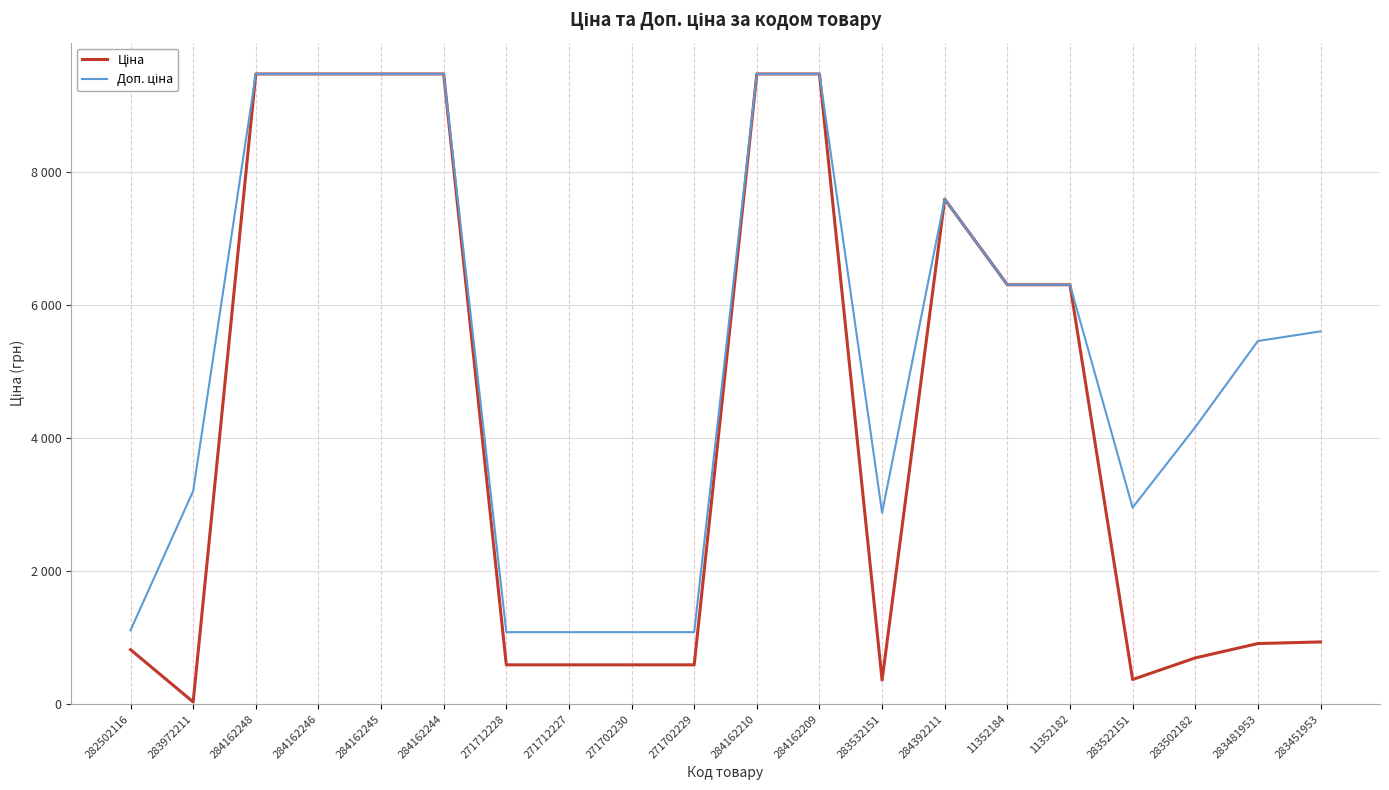

The value of Ціна at 284392211 is 2754.6. True or false?

False